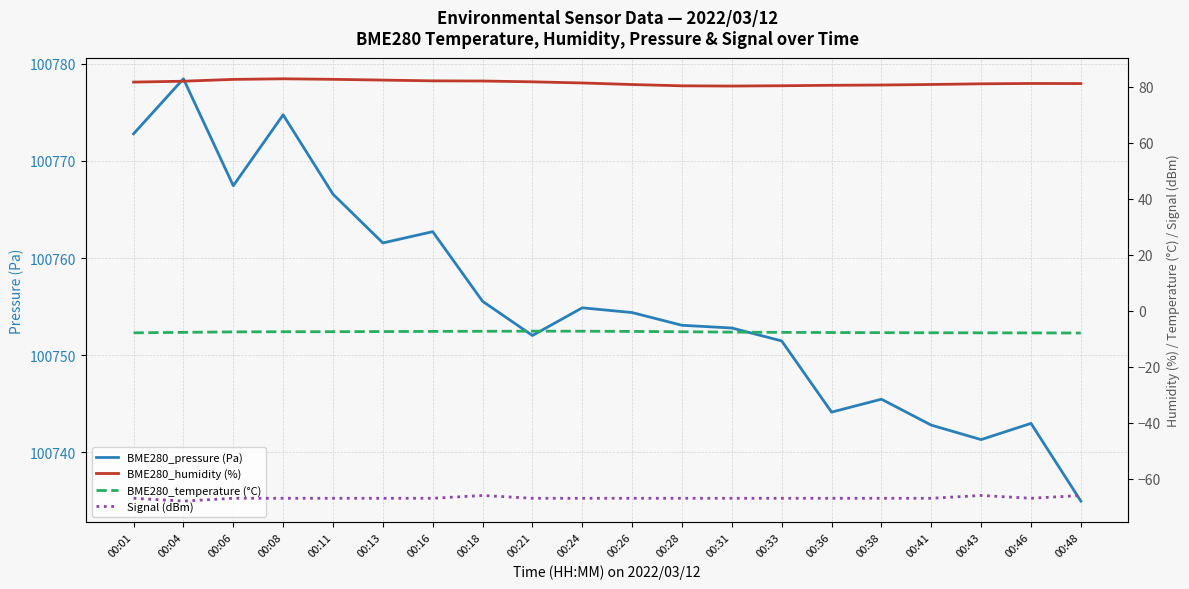

How many lines are shown in the chart?

4